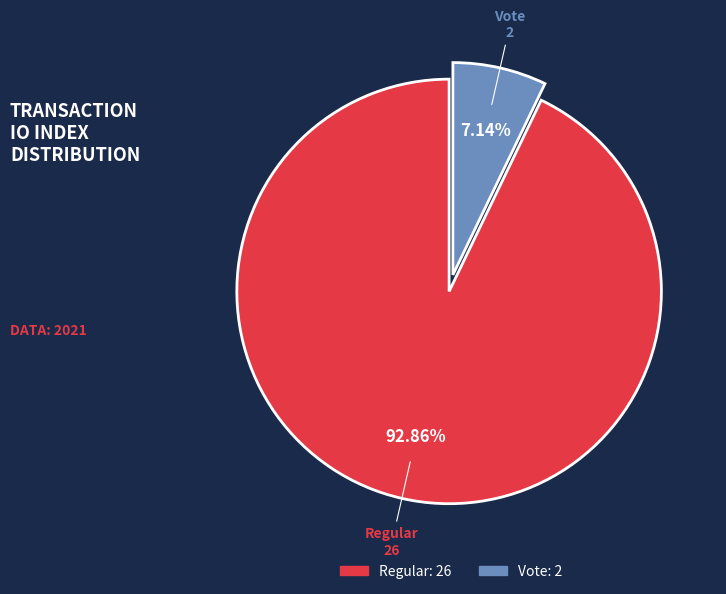

Is there a majority slice in this chart?

Yes